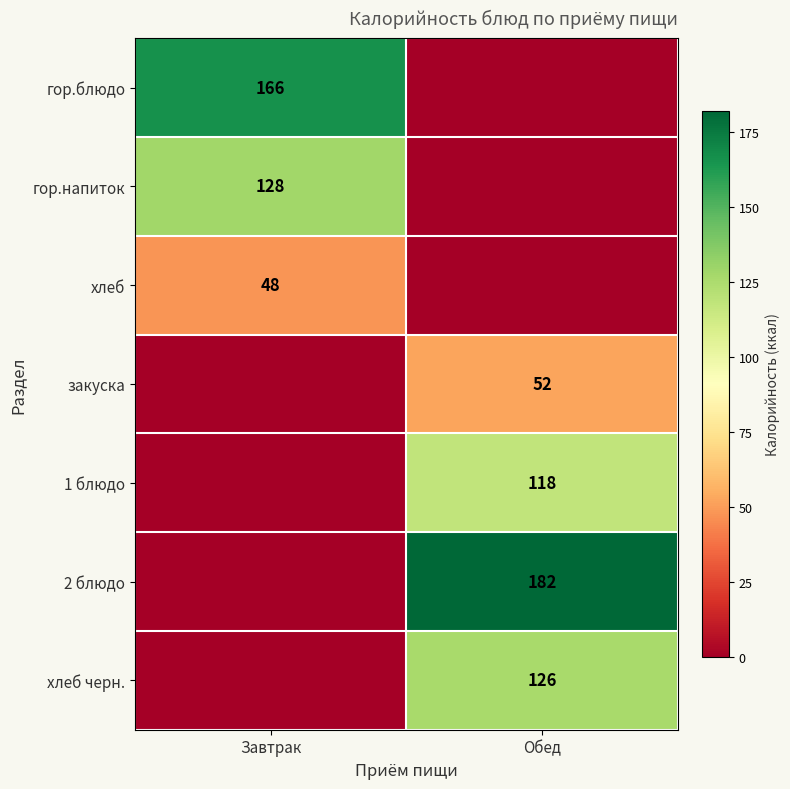

Is it true that 1 блюдо equals 118 at Обед?

True